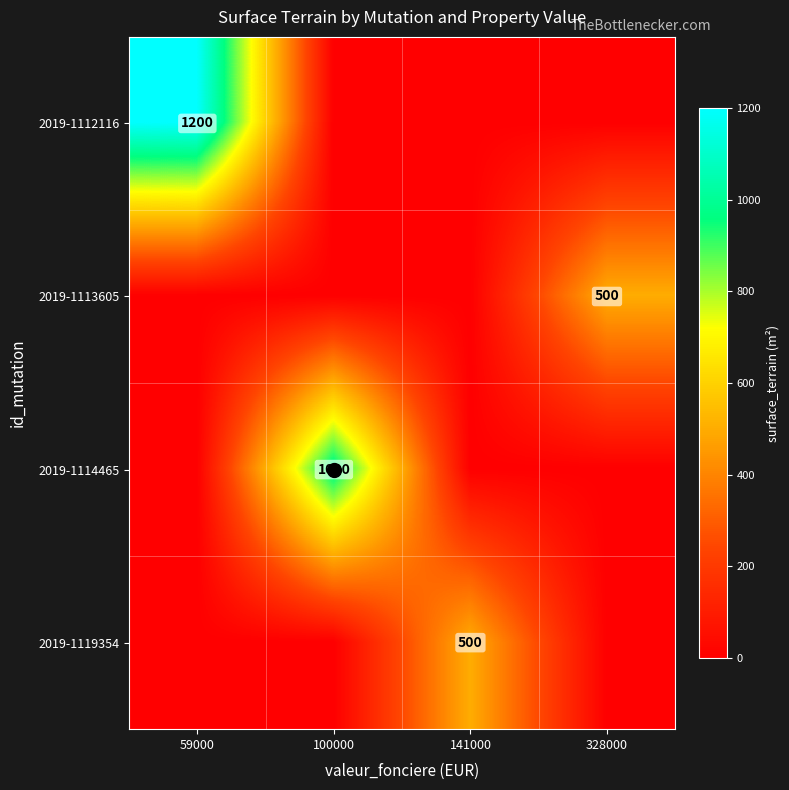

True or false: 2019-1113605 has a value of 0 at 59000.

True